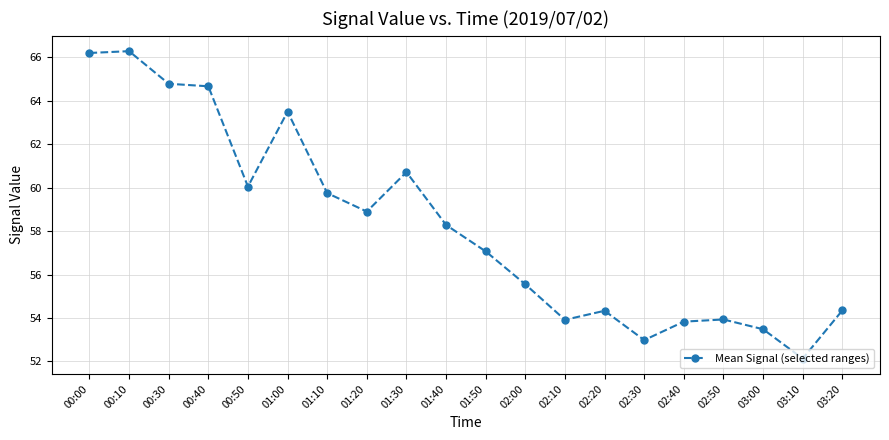

What is the average value?

58.2